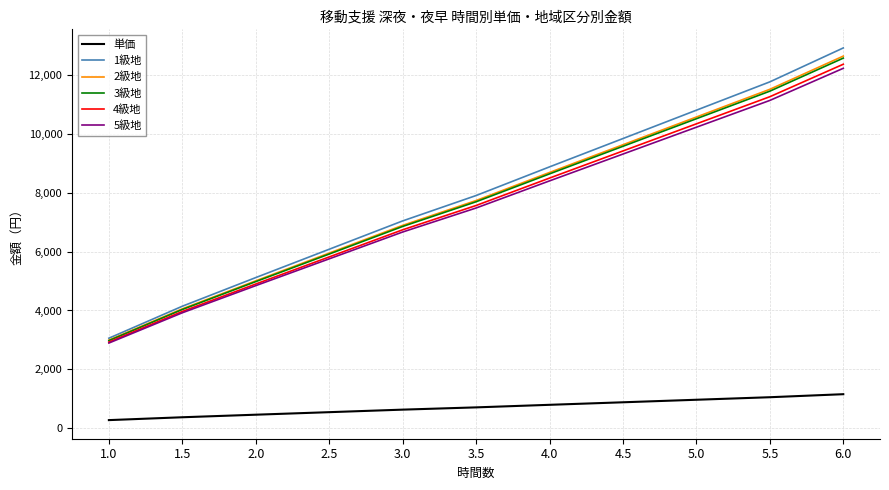

At how many categories does at least one series exceed 11932?

1